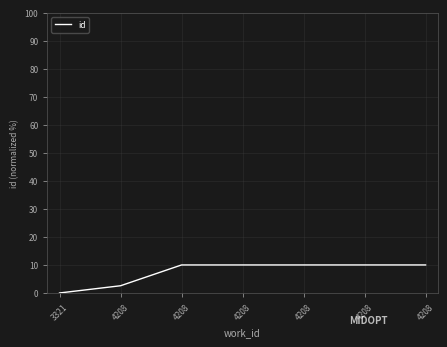

What is the average value?

7.5